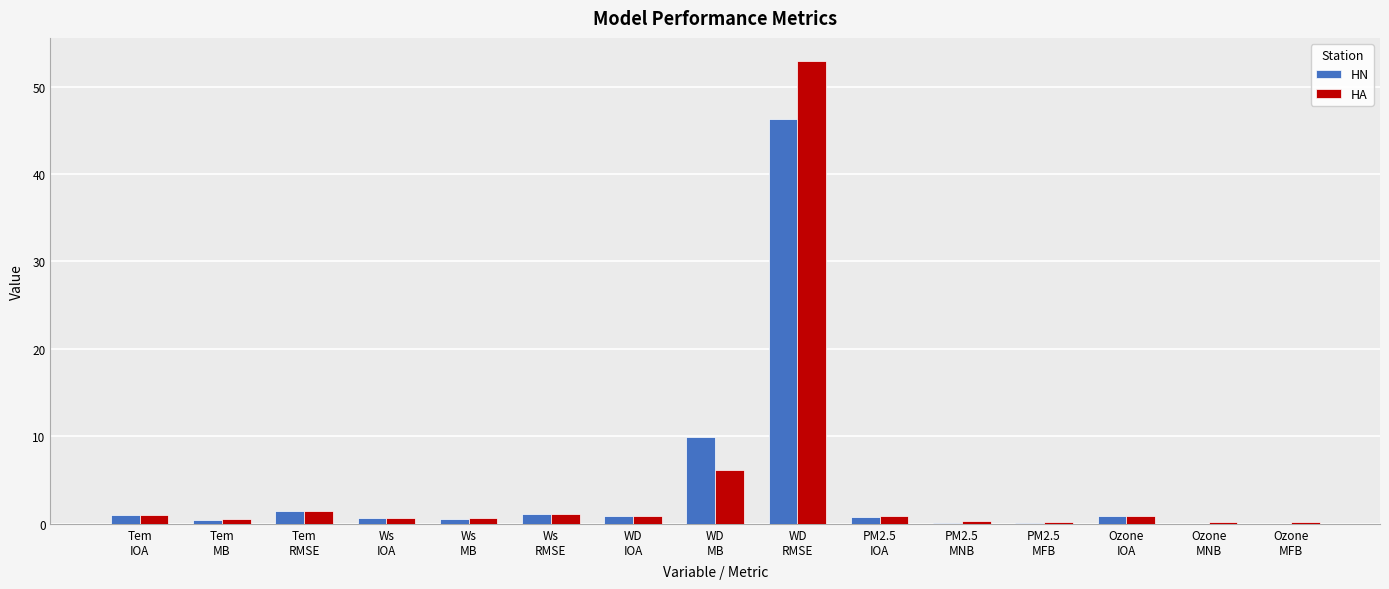

What is the difference between the HN values at Tem
MB and Ozone
MFB?

0.4